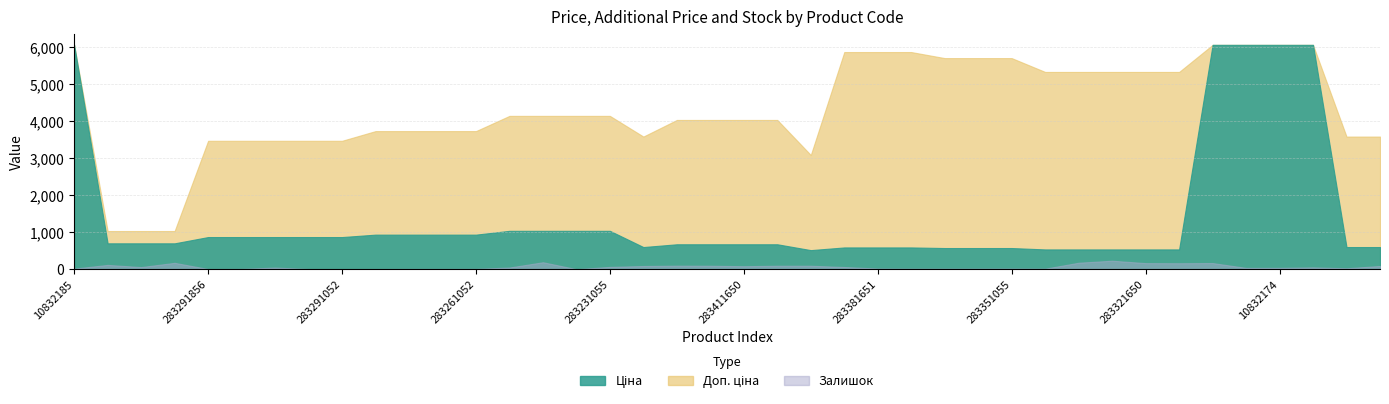

At which label does Ціна first exceed 698?

10832185